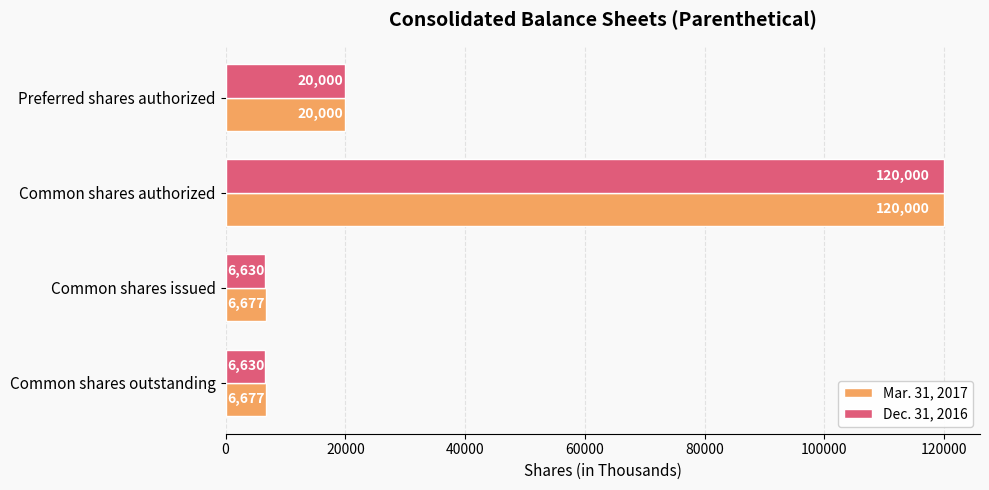

What is the greatest value displayed?

120000